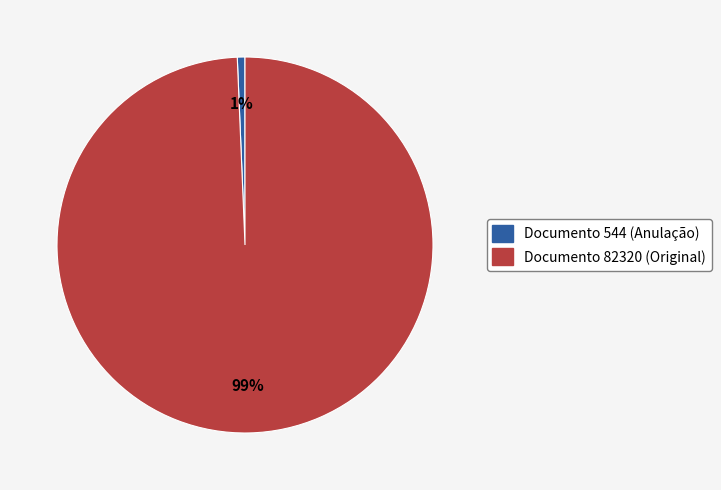

What percentage is the Documento 82320 (Original) slice, to the nearest percent?

99%